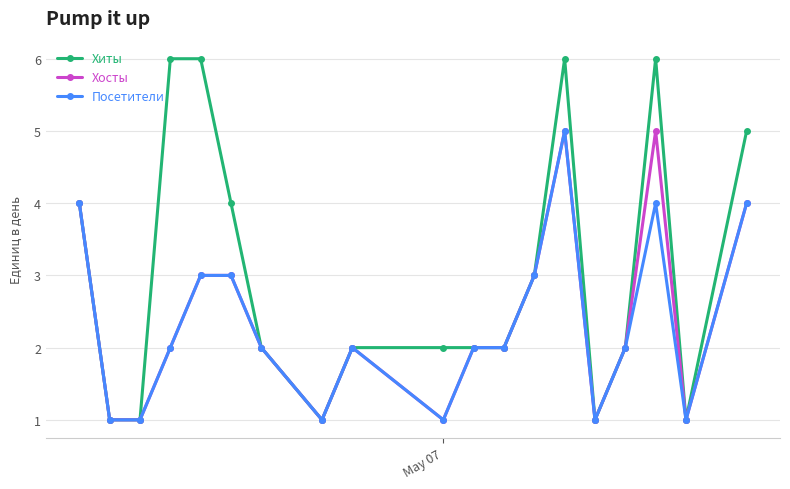

True or false: Хосты has more than 0 points higher than both neighbors.

True